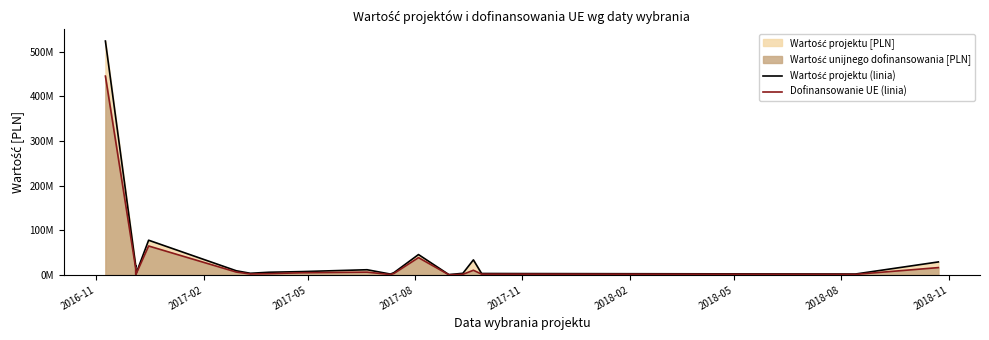

True or false: Dofinansowanie UE (linia) has a value of 589063.4 at 13.

False